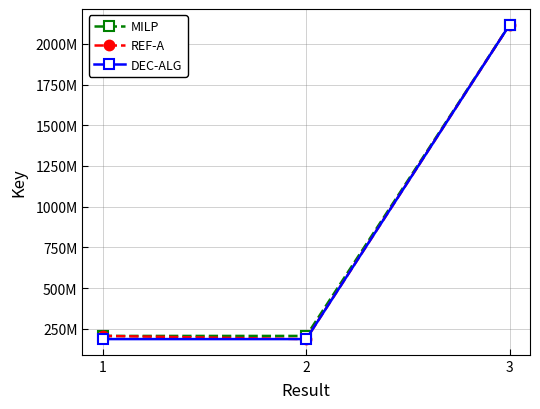

What is the difference between the maximum and second lowest values in the REF-A series?

1911683849